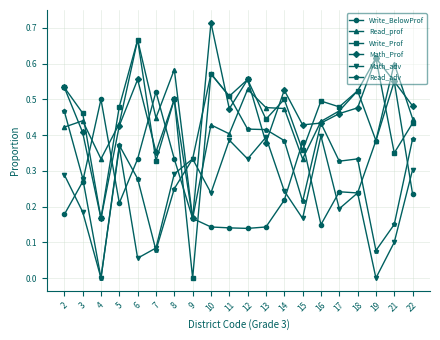

In Write_Prof, how many points are higher than both neighbors (excluding endpoints)?

7